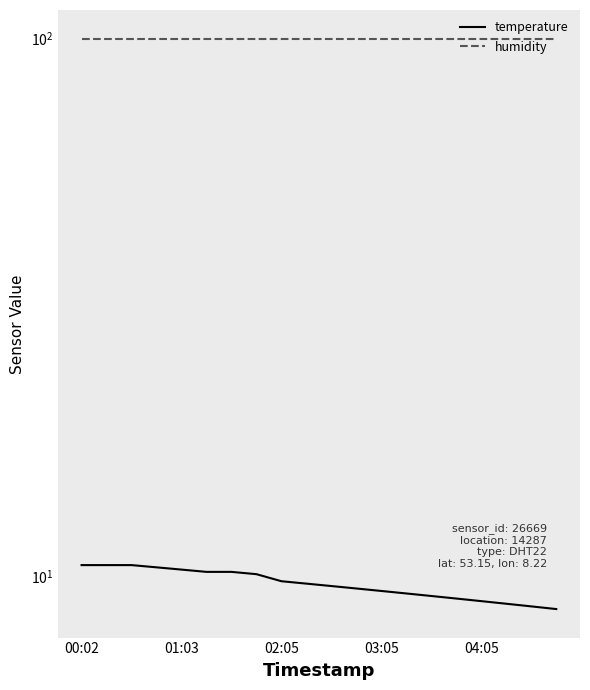

What is the sum of all humidity values?

1998.0